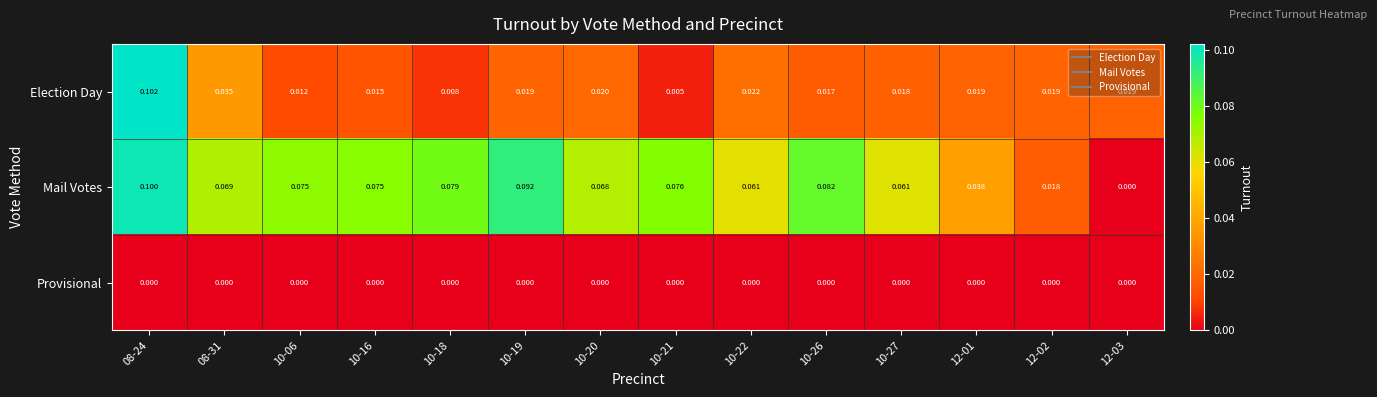

Which series changed the most between 10-22 and 12-02?

Mail Votes